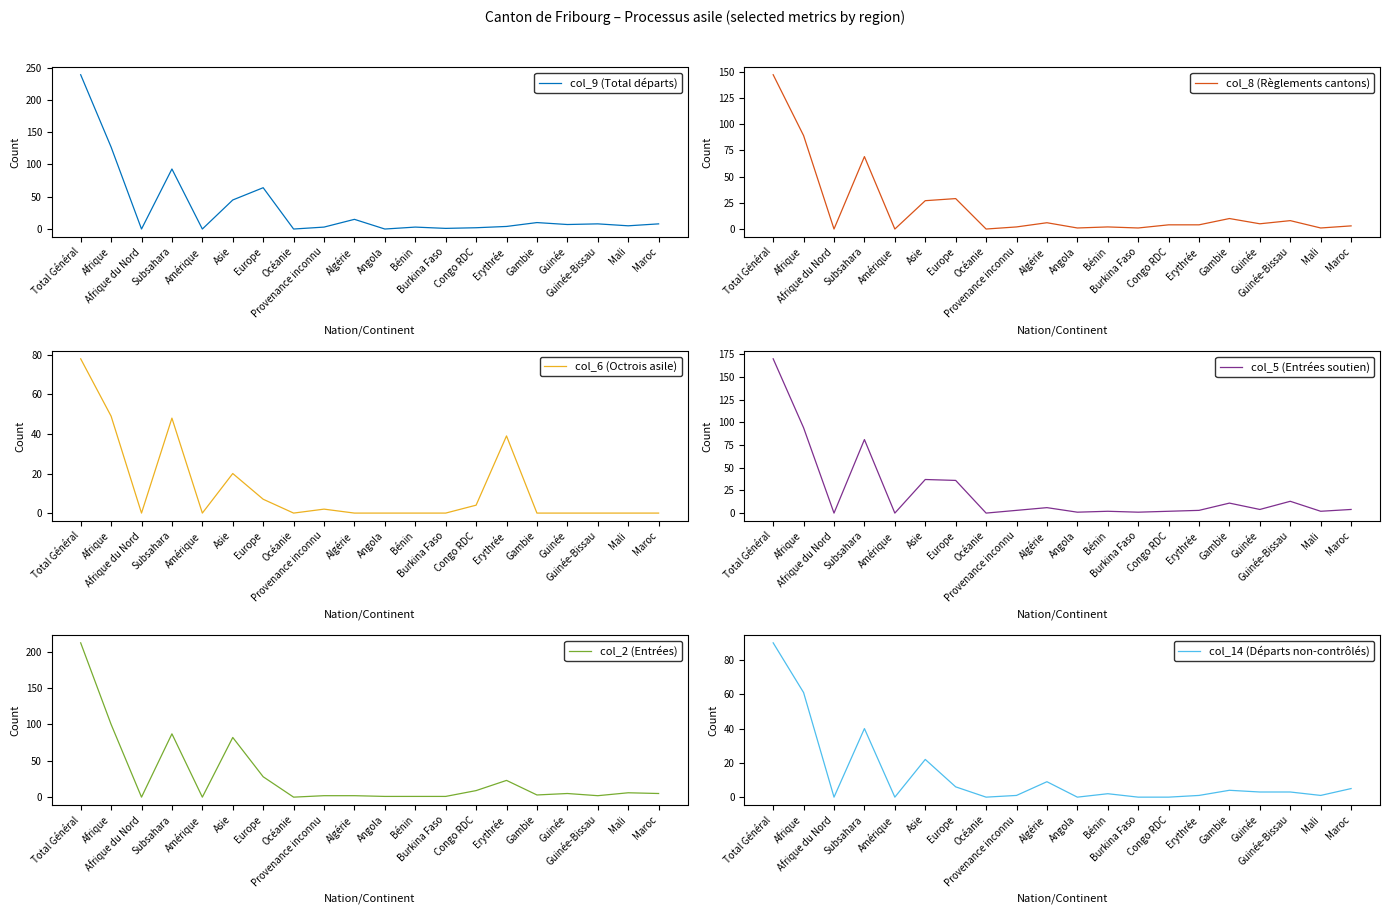

What is the difference between the maximum and minimum values in the col_9 (Total départs) series?

239